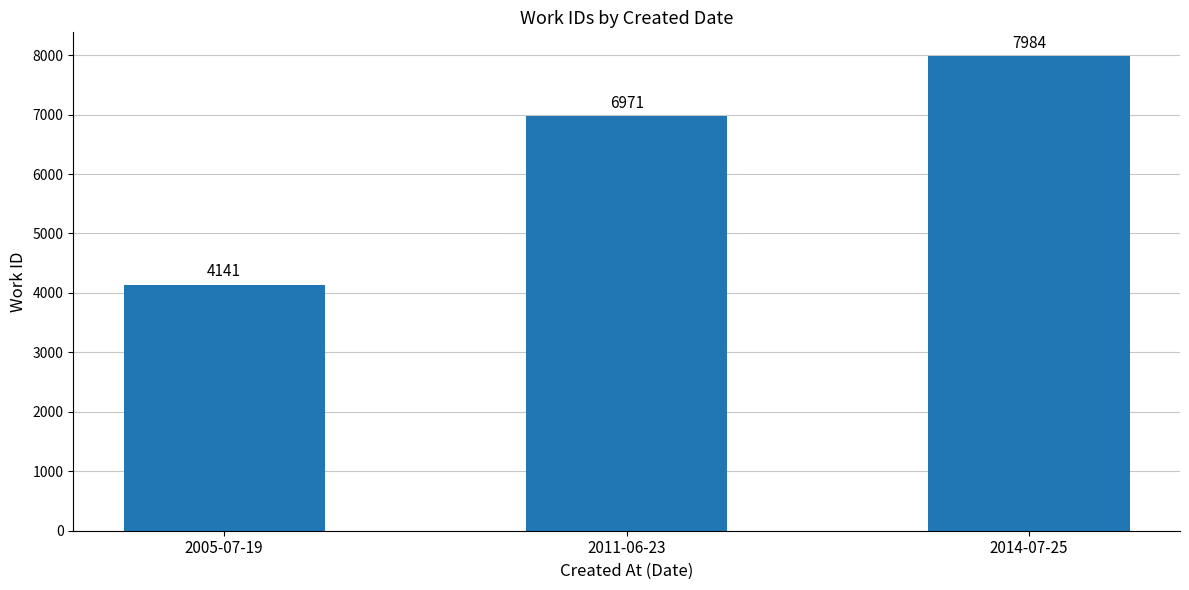

Between 2005-07-19 and 2011-06-23, which is larger?

2011-06-23